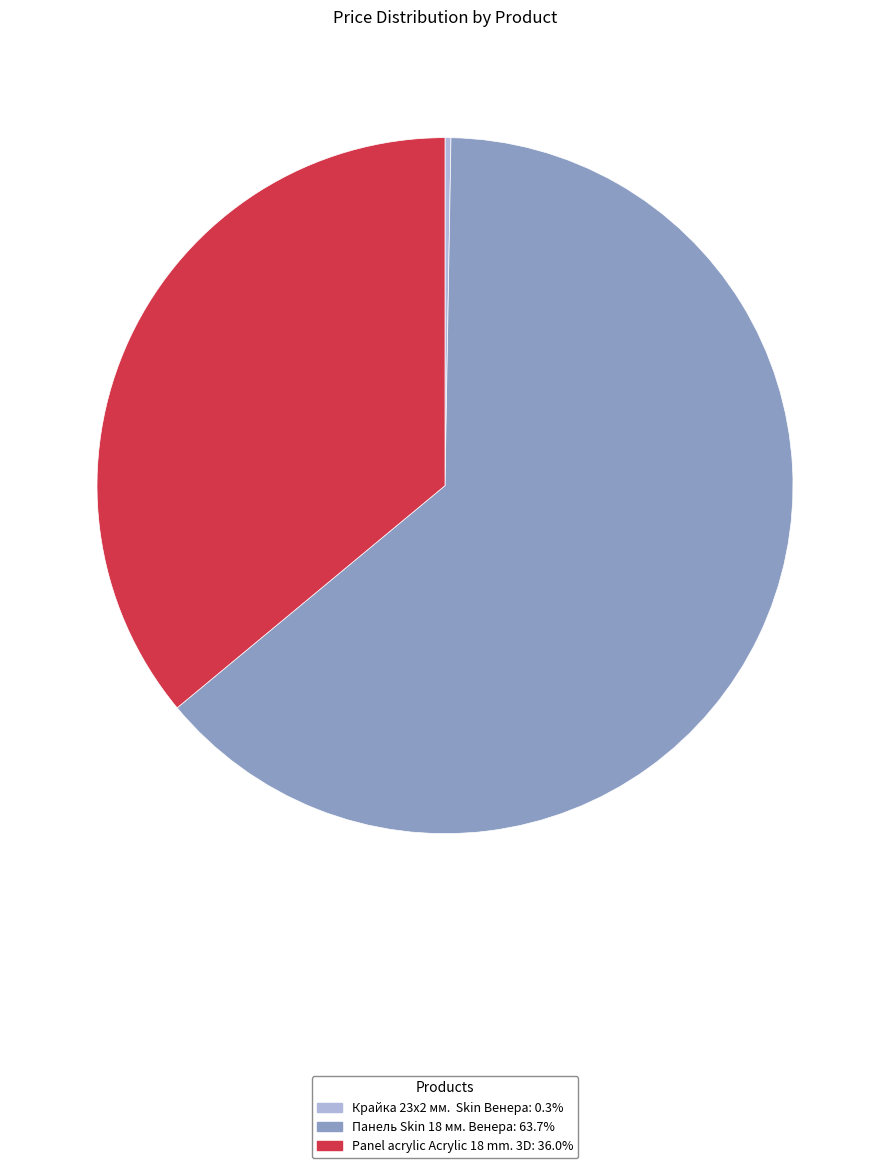

What is the largest slice in the pie chart?

Панель Skin 18 мм. Венера